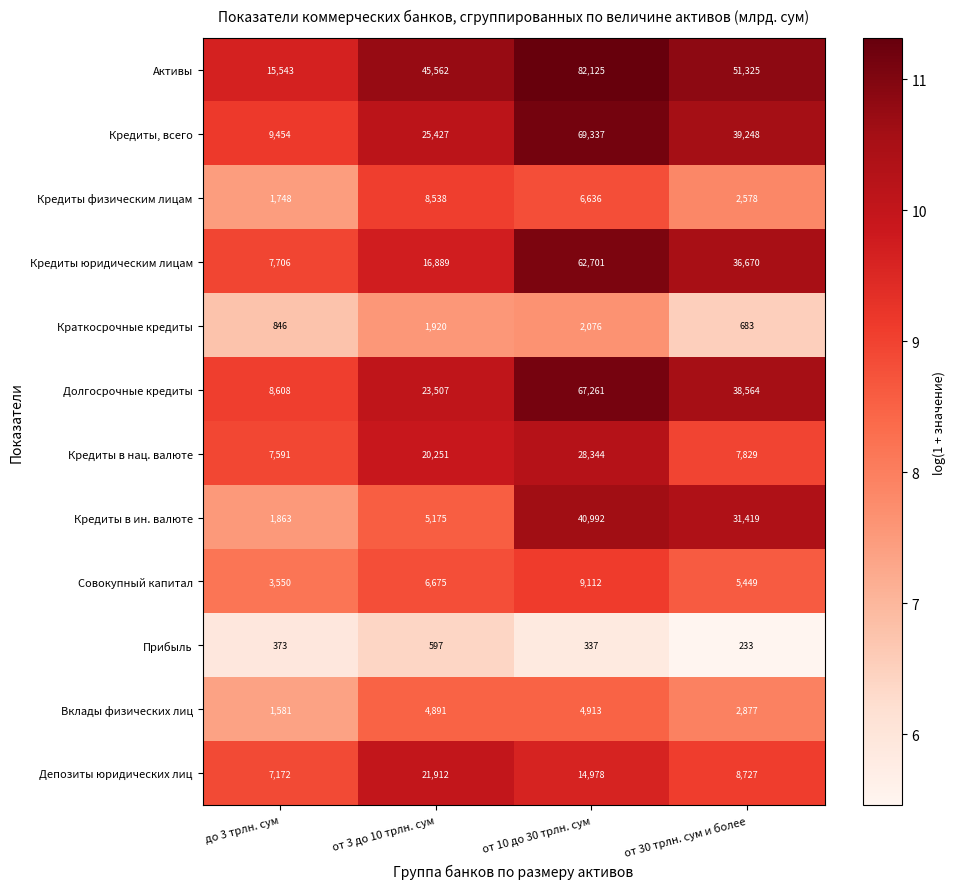

True or false: Кредиты в ин. валюте has a value of 1863 at до 3 трлн. сум.

True